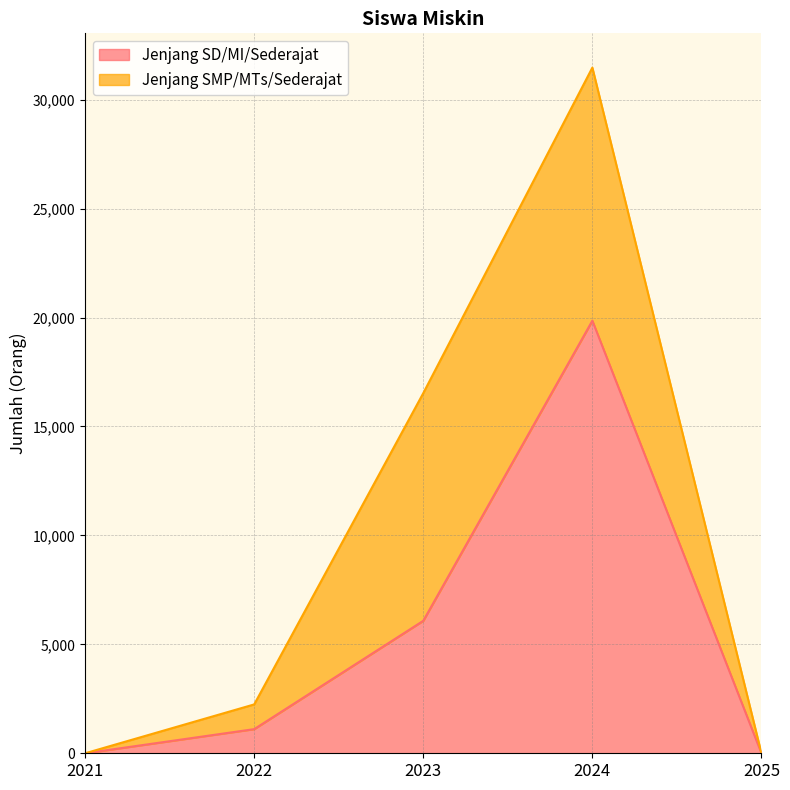

What is the difference between the maximum and minimum values?

19856